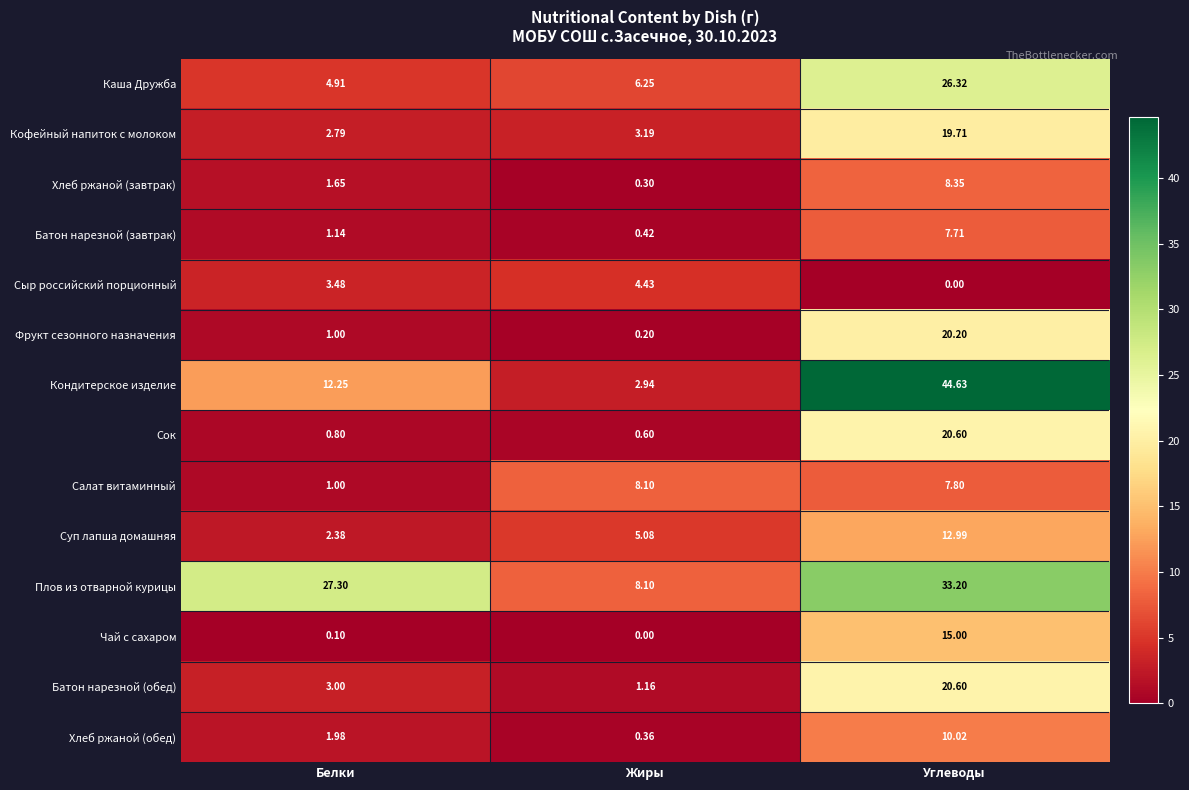

At which label does Батон нарезной (завтрак) reach its peak?

Углеводы